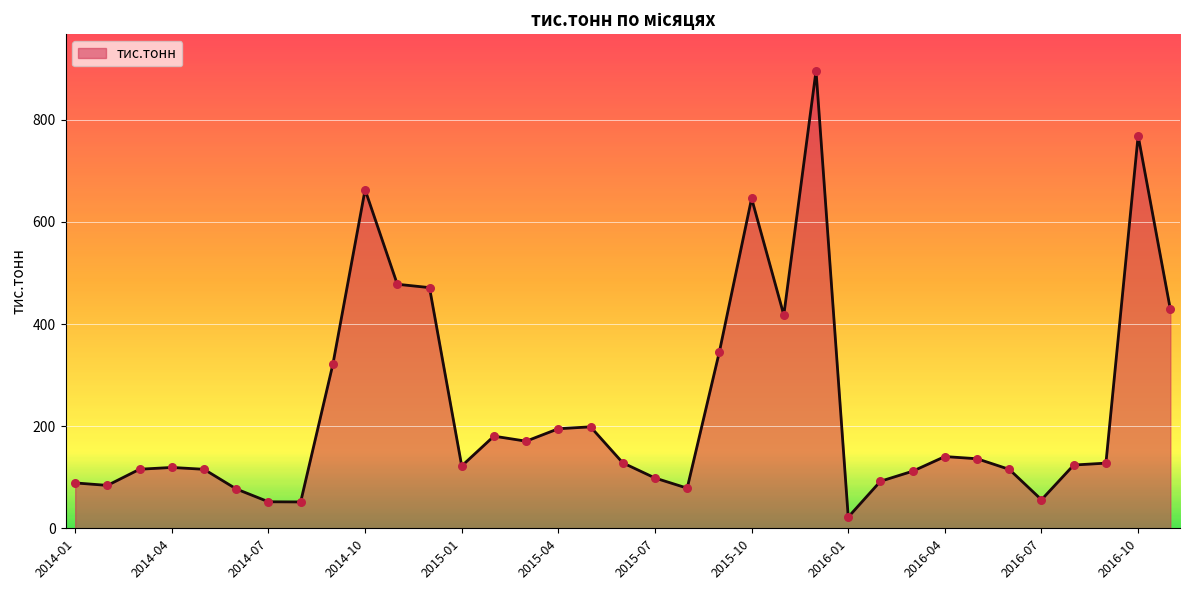

What is the greatest value displayed?

895.9